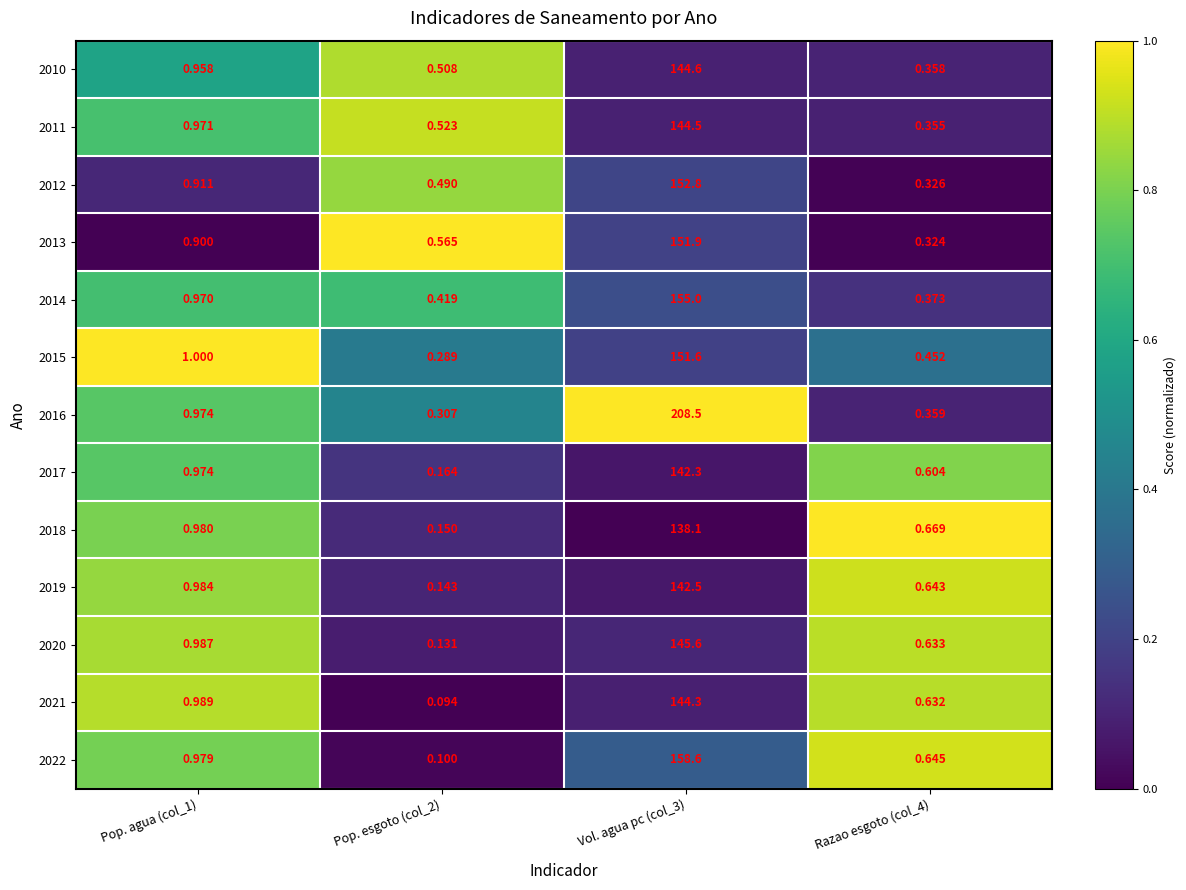

Is the value of 2021 at Pop. agua (col_1) greater than the value of 2022 at Pop. esgoto (col_2)?

Yes